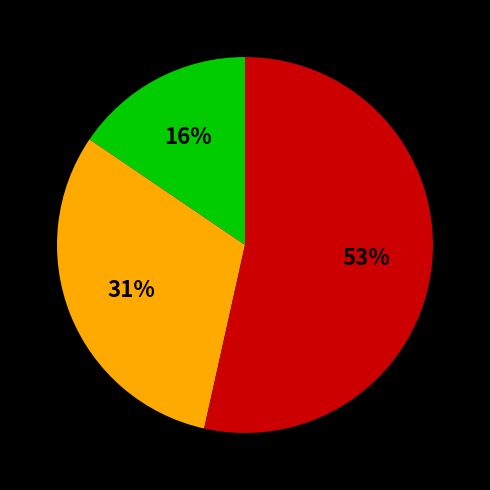

To the nearest percent, what is the average slice percentage?

33%